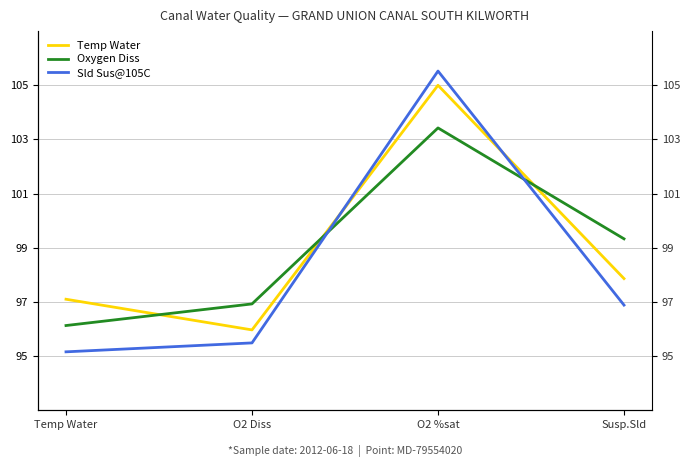

Reading right to left, list all the values displayed in this chart.

Temp Water: 97.9	105.0	96.0	97.1
Oxygen Diss: 99.3	103.4	96.9	96.1
Sld Sus@105C: 96.9	105.5	95.5	95.2